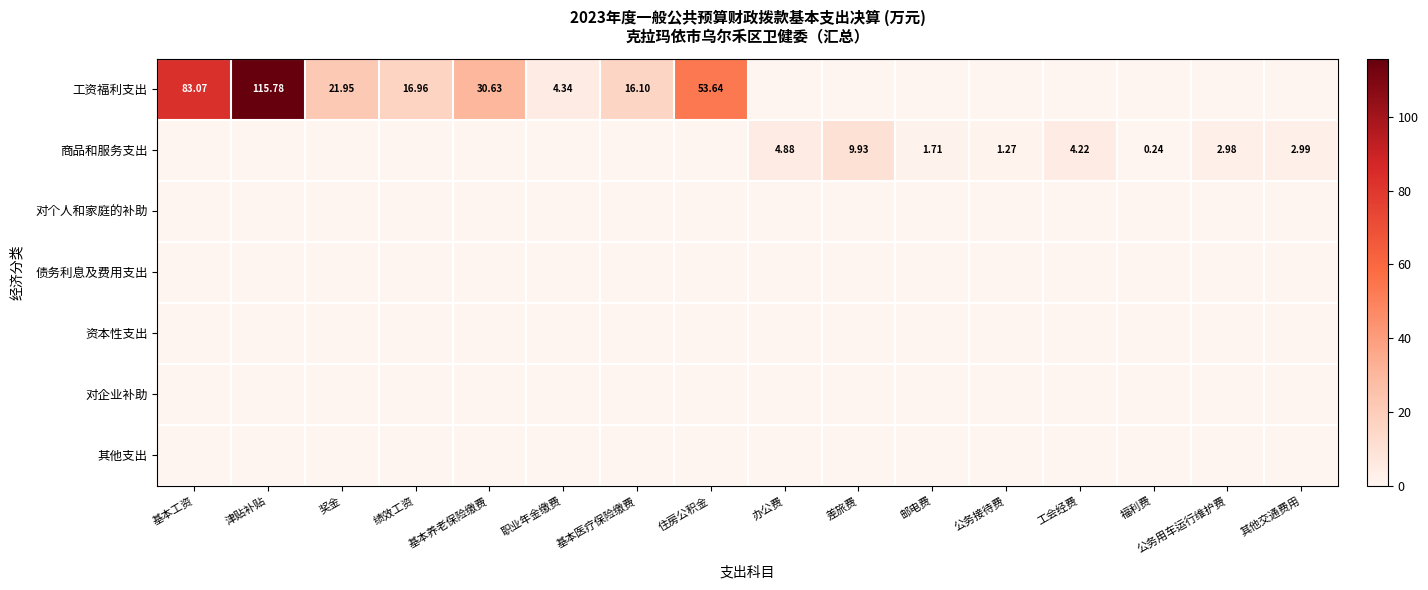

Between 绩效工资 and 其他交通费用, which series saw the biggest shift?

工资福利支出